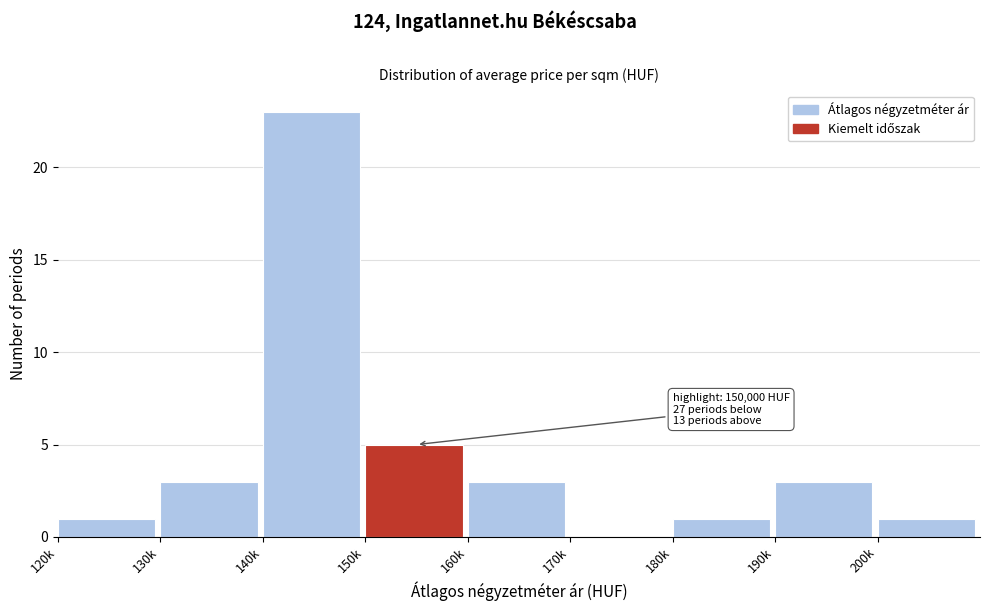

Reading left to right, transcribe all the data shown in this chart.

120k=1	130k=3	140k=23	150k=5	160k=3	170k=0	180k=1	190k=3	200k=1